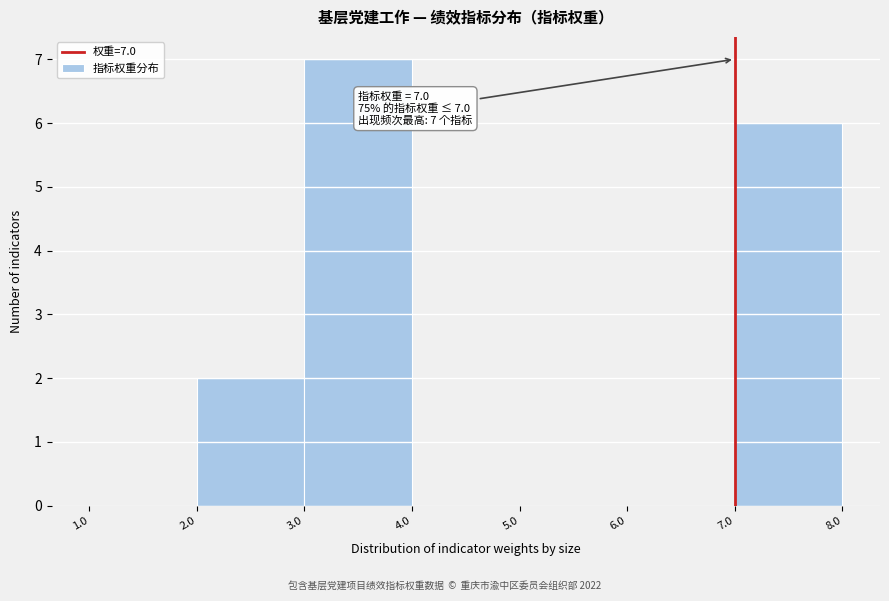

Which range on the x-axis has the tallest bar?

3.0 to 4.0